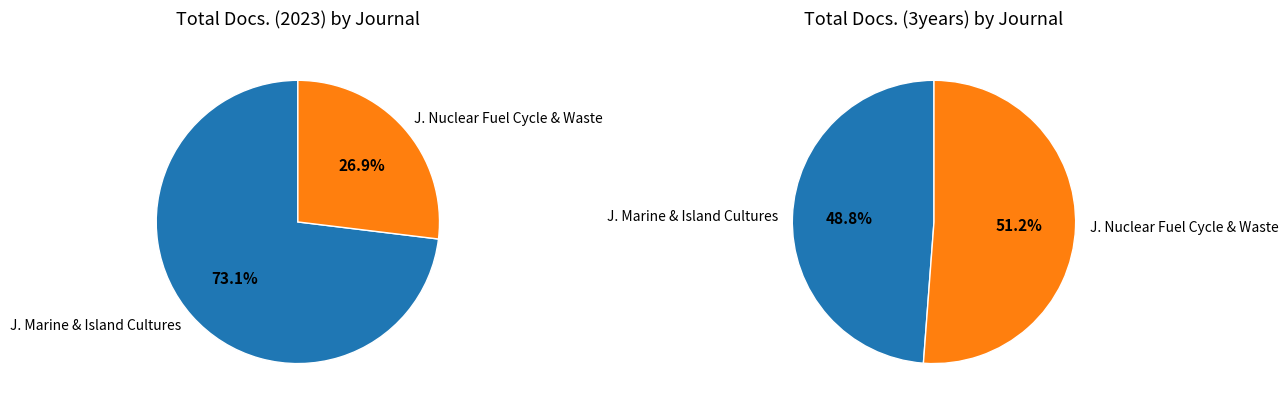

To the nearest percent, what is the difference between the largest and smallest slice percentages?

46%